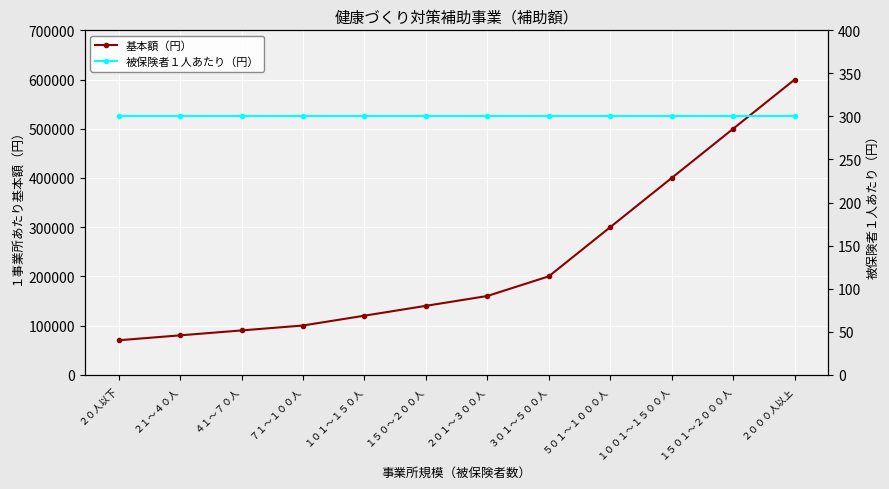

What is the maximum value shown in the chart?

600000